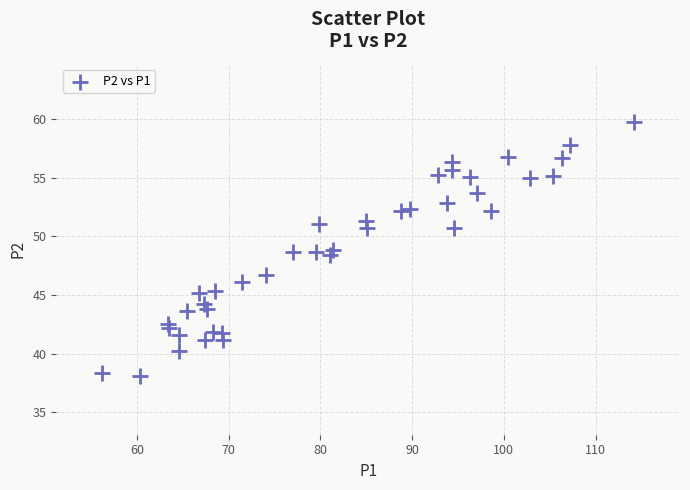

What is the range of Y values (max minus min)?

21.6